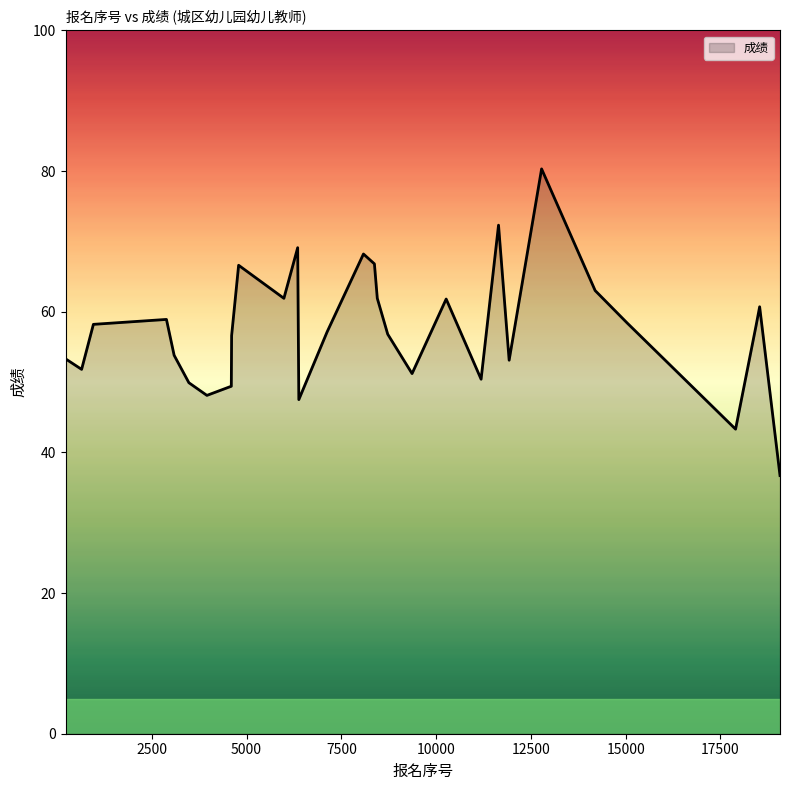

What is the maximum value shown in the chart?

80.3